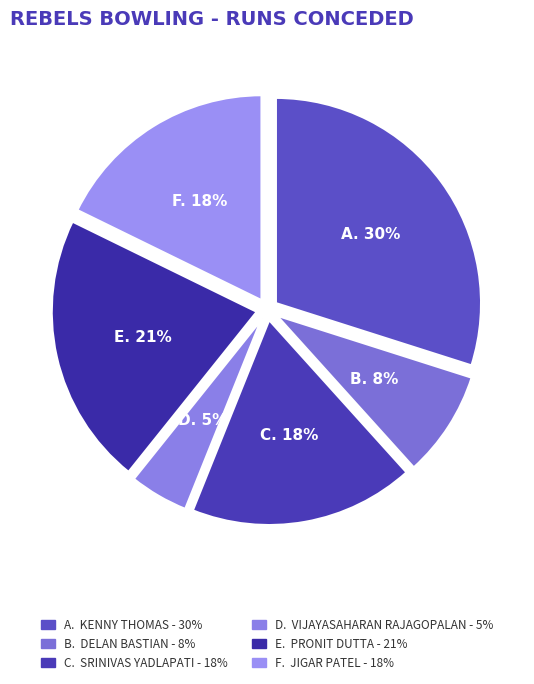

Is there any slice that represents more than half of the pie?

No